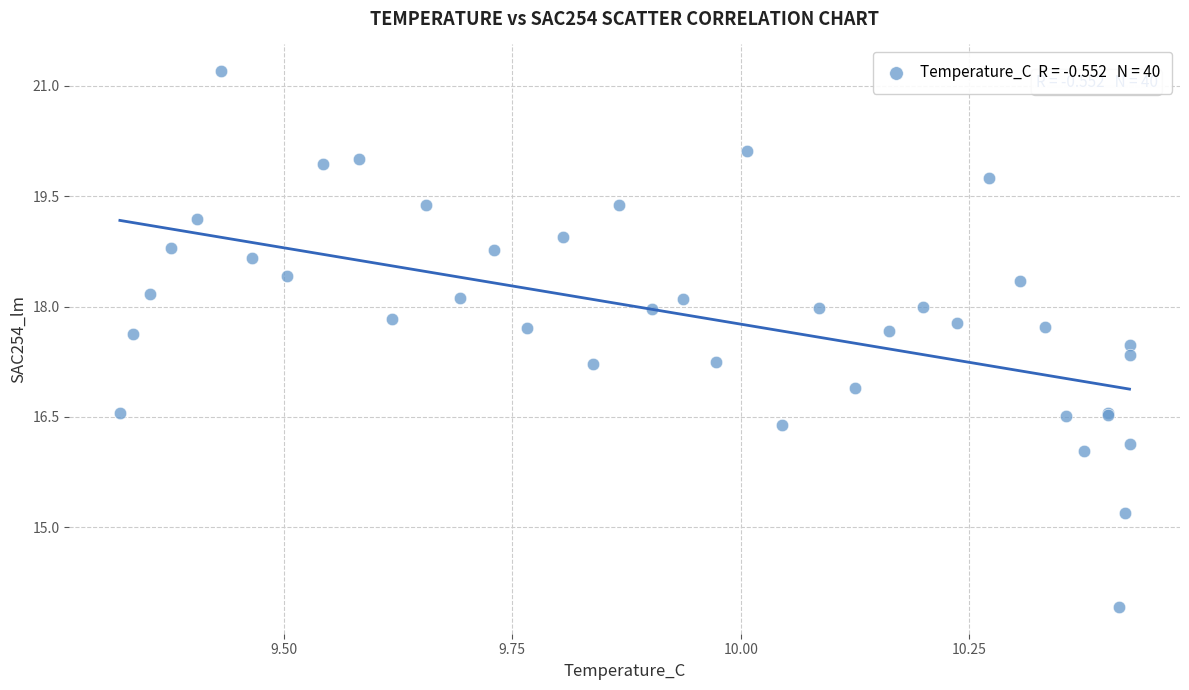

What Y value in the scatter plot is closest to 17?

16.9